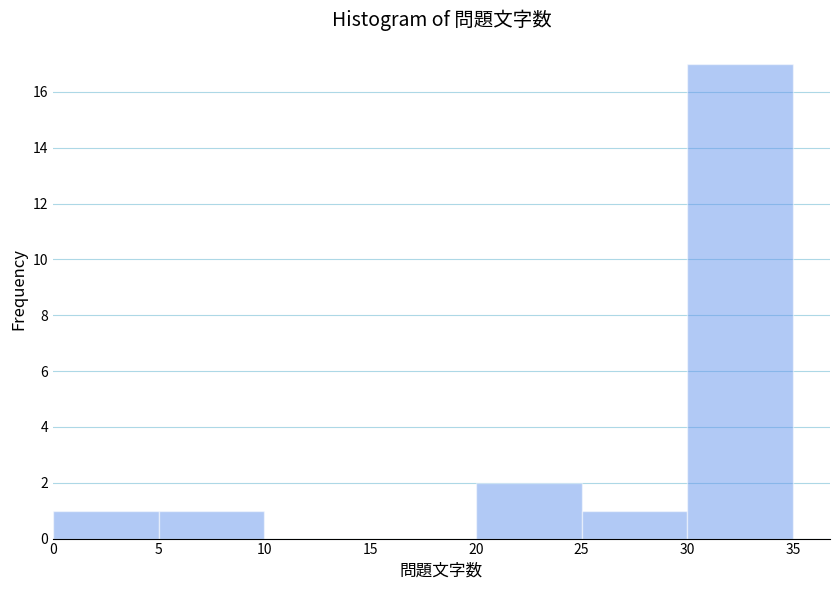

Which range on the x-axis has the tallest bar?

30 to 35